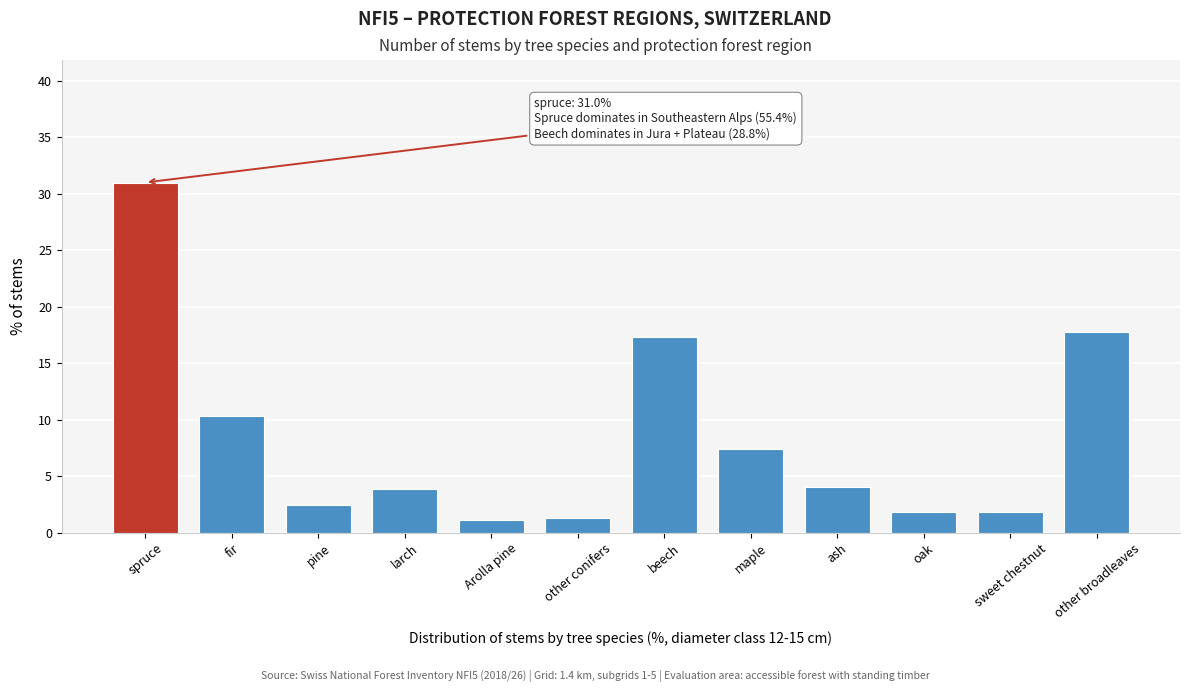

What is the change in value from ash to oak?

-2.2